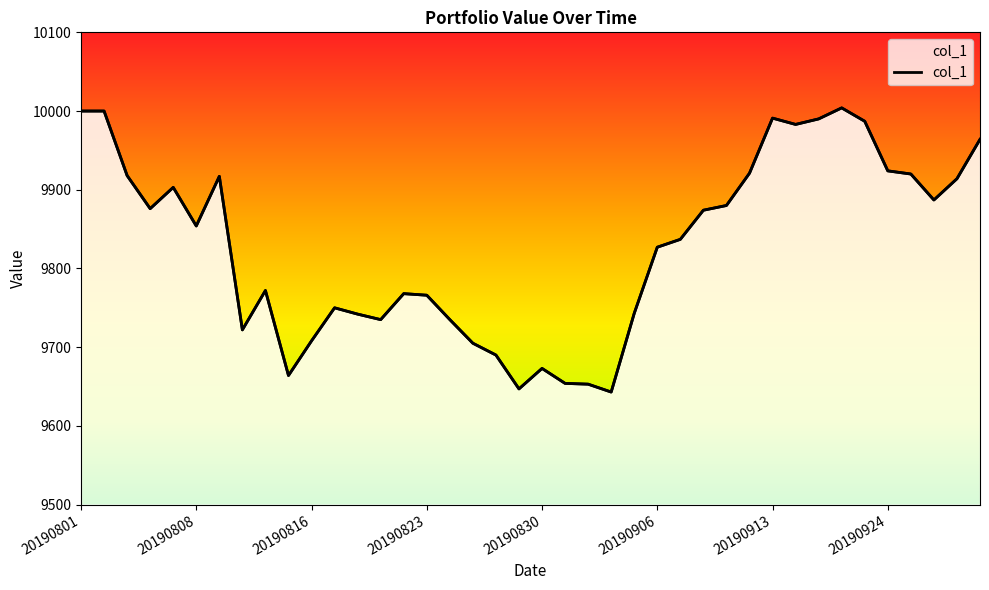

The chart shows a value of 9987 at 34. True or false?

True